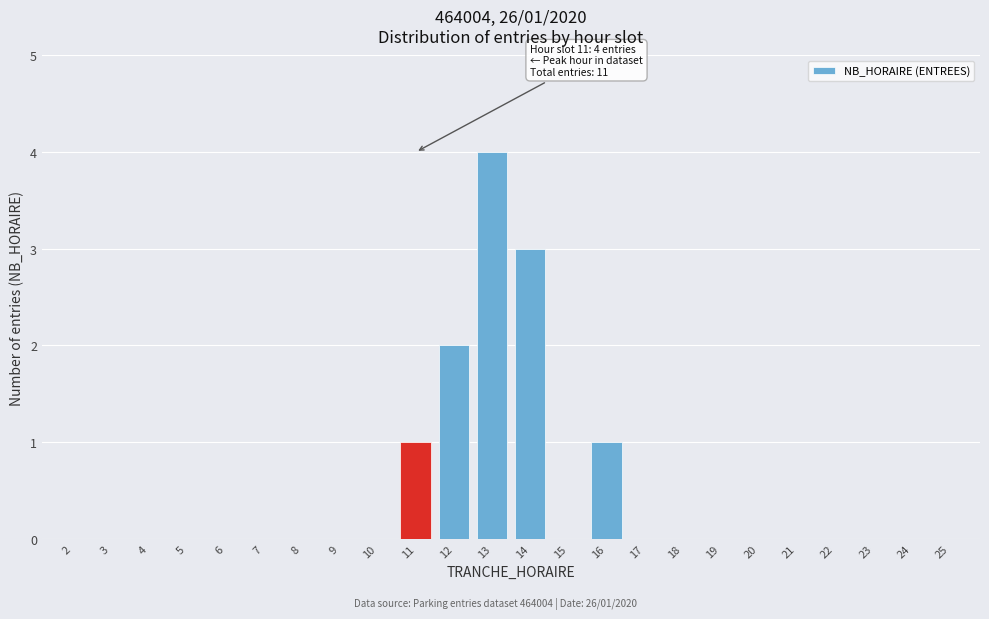

Reading left to right, what are all the values shown in this chart?

2=0	3=0	4=0	5=0	6=0	7=0	8=0	9=0	10=0	11=1	12=2	13=4	14=3	15=0	16=1	17=0	18=0	19=0	20=0	21=0	22=0	23=0	24=0	25=0